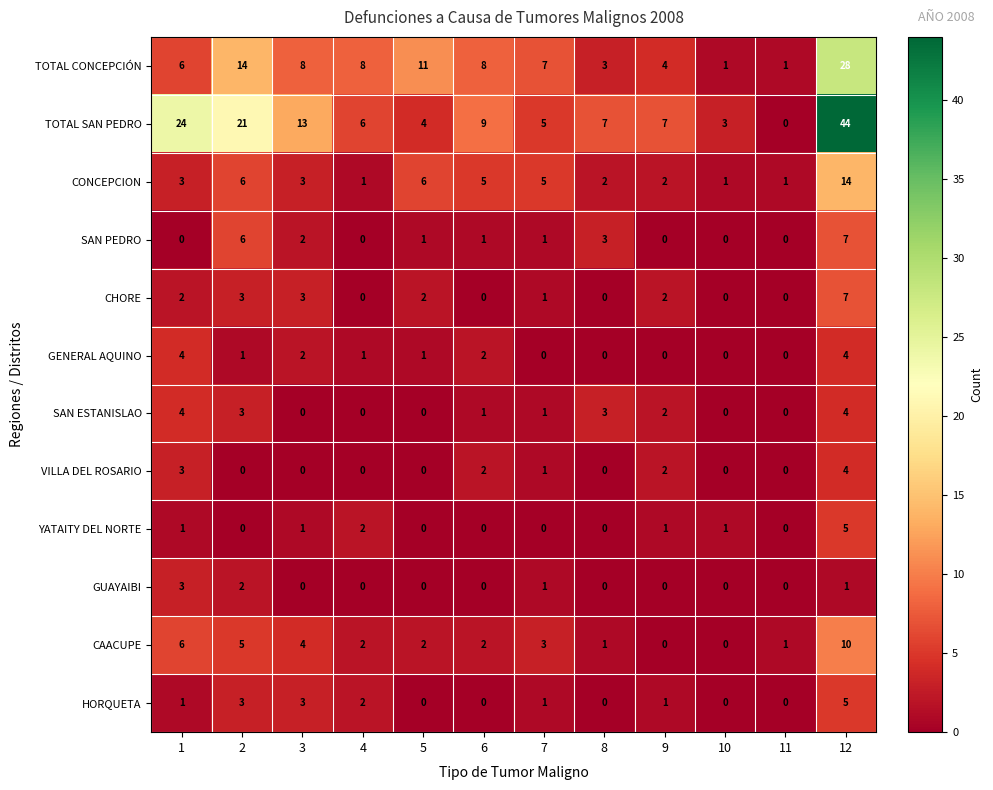

Is it true that HORQUETA equals 3 at 6?

False